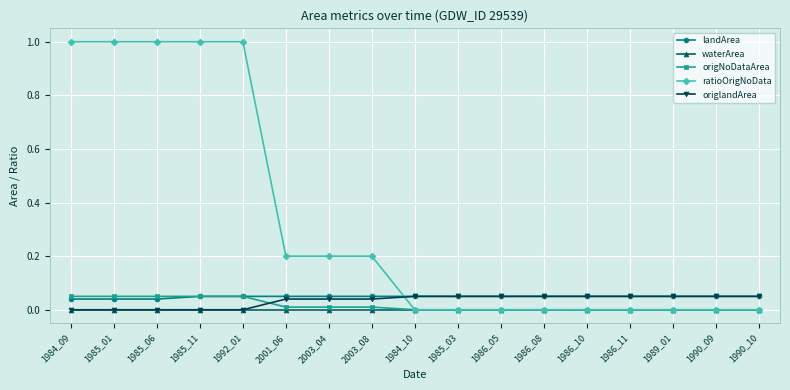

Is this an area chart (filled region under the line)?

No